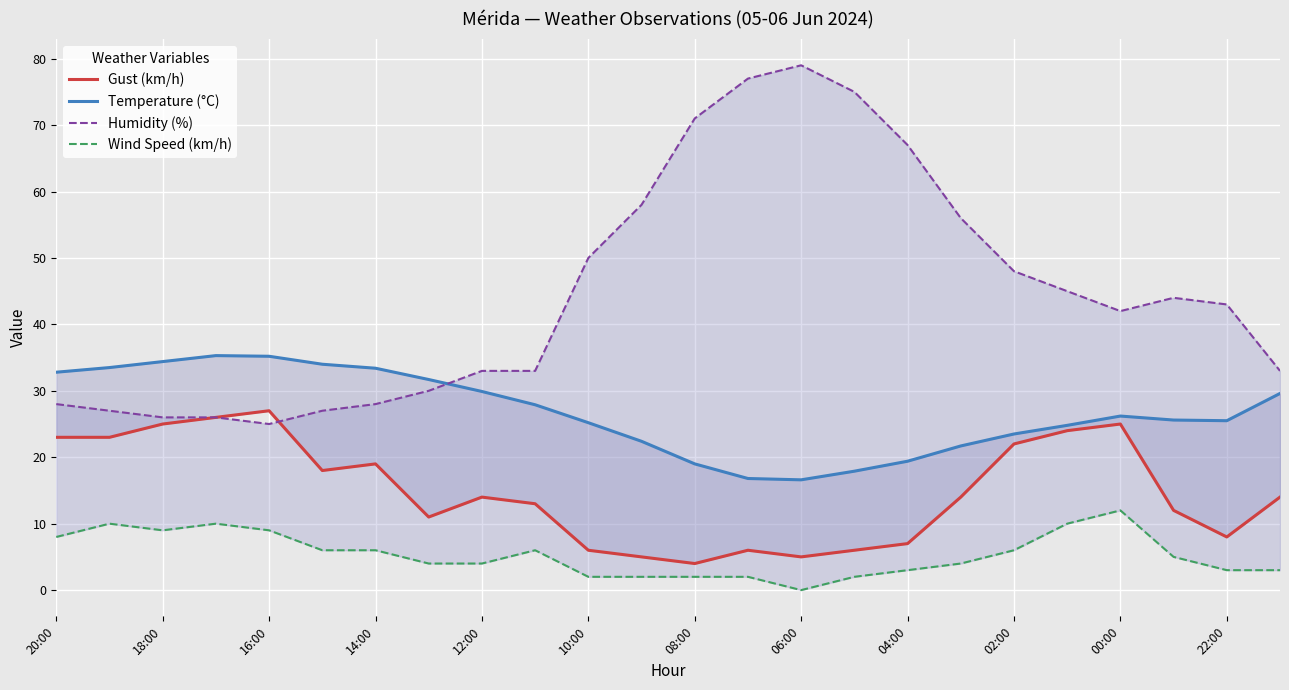

How many distinct data groups are displayed?

4